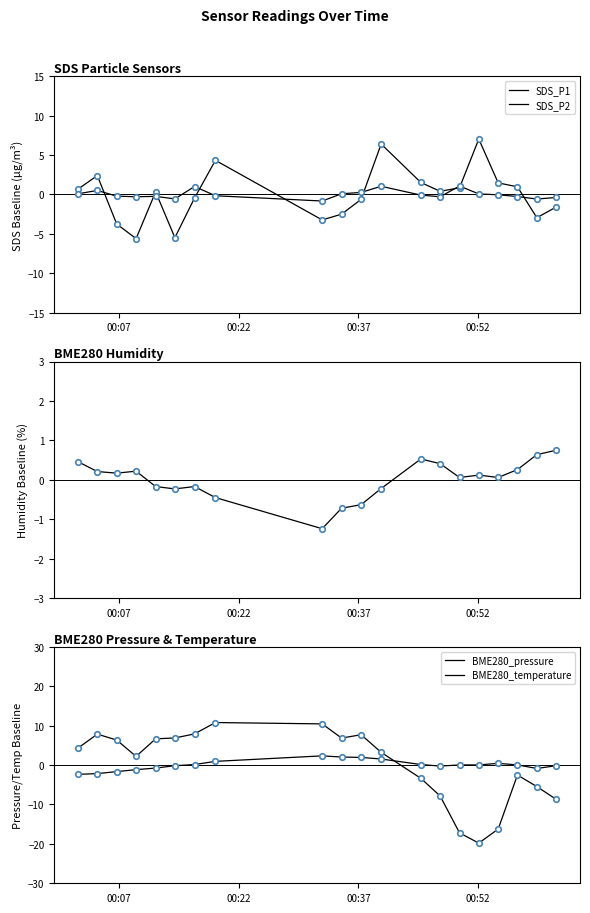

What is the difference between the maximum and minimum values in the BME280_temperature series?

4.7